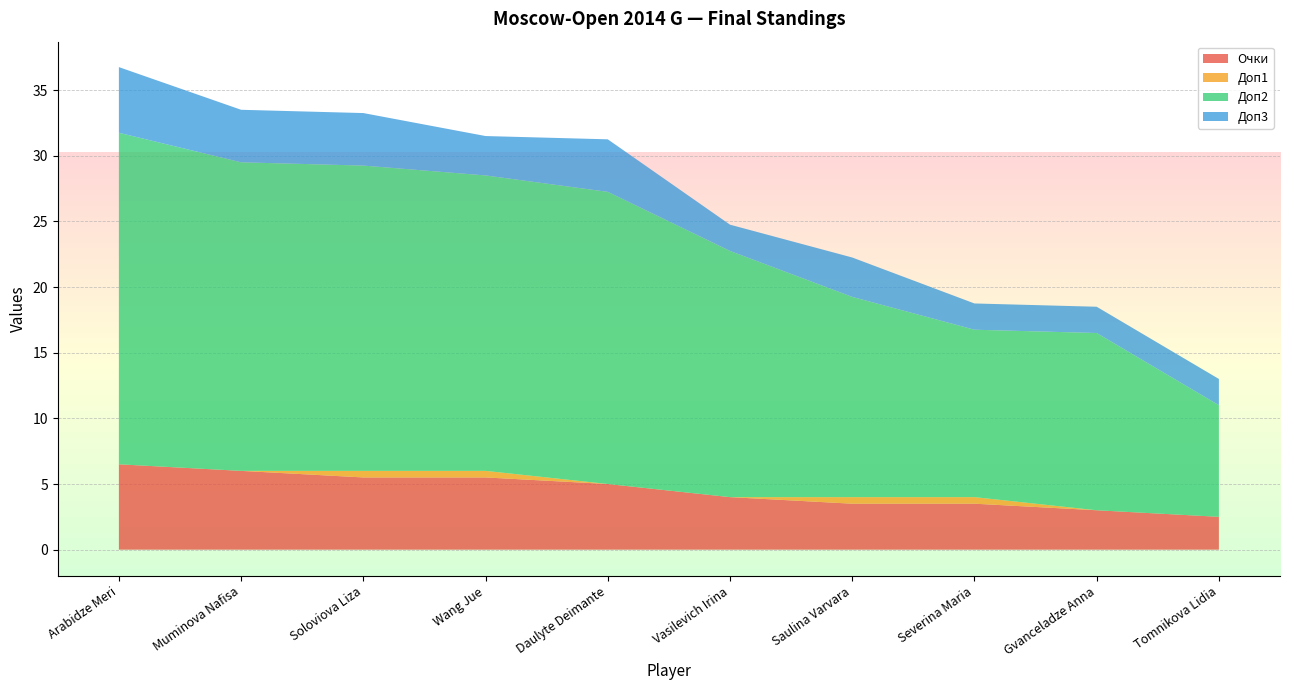

Reading right to left, list all the values displayed in this chart.

Очки: 2.5	3.0	3.5	3.5	4.0	5.0	5.5	5.5	6.0	6.5
Доп1: 0.0	0.0	0.5	0.5	0.0	0.0	0.5	0.5	0.0	0.0
Доп2: 8.5	13.5	12.8	15.2	18.8	22.2	22.5	23.2	23.5	25.2
Доп3: 2.0	2.0	2.0	3.0	2.0	4.0	3.0	4.0	4.0	5.0